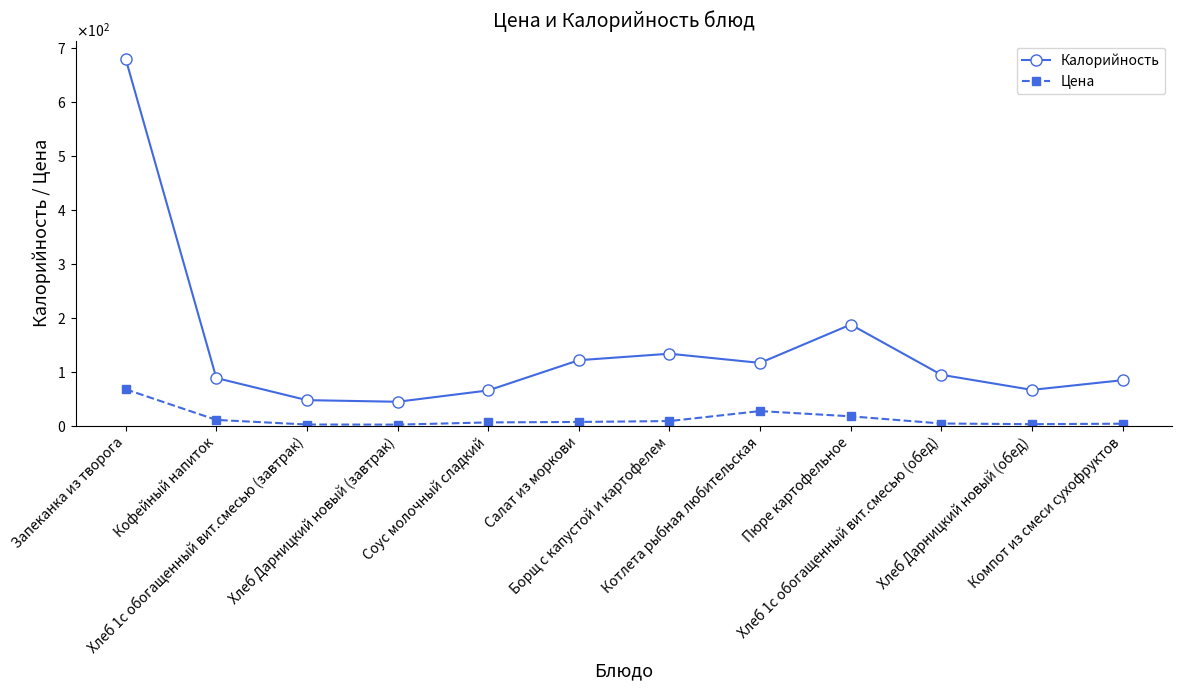

At which category does the chart reach its peak across all series?

Запеканка из творога